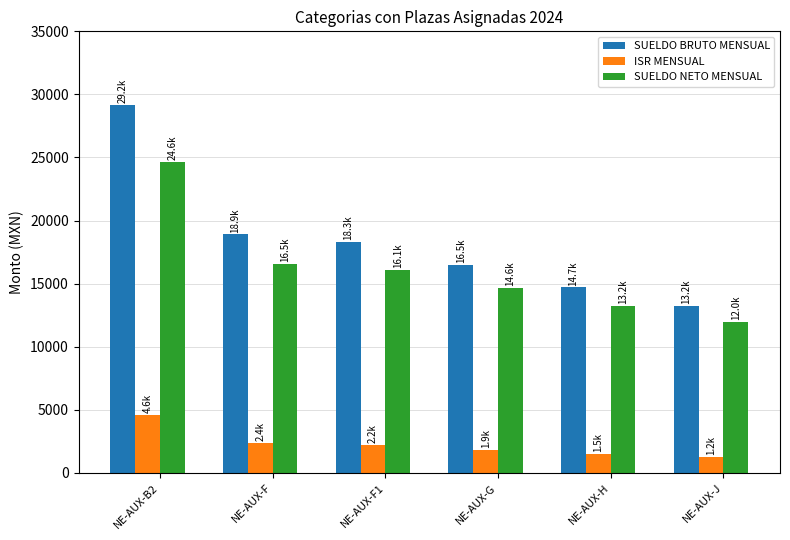

What is the sum of the SUELDO NETO MENSUAL values at NE-AUX-G and NE-AUX-J?

26606.6